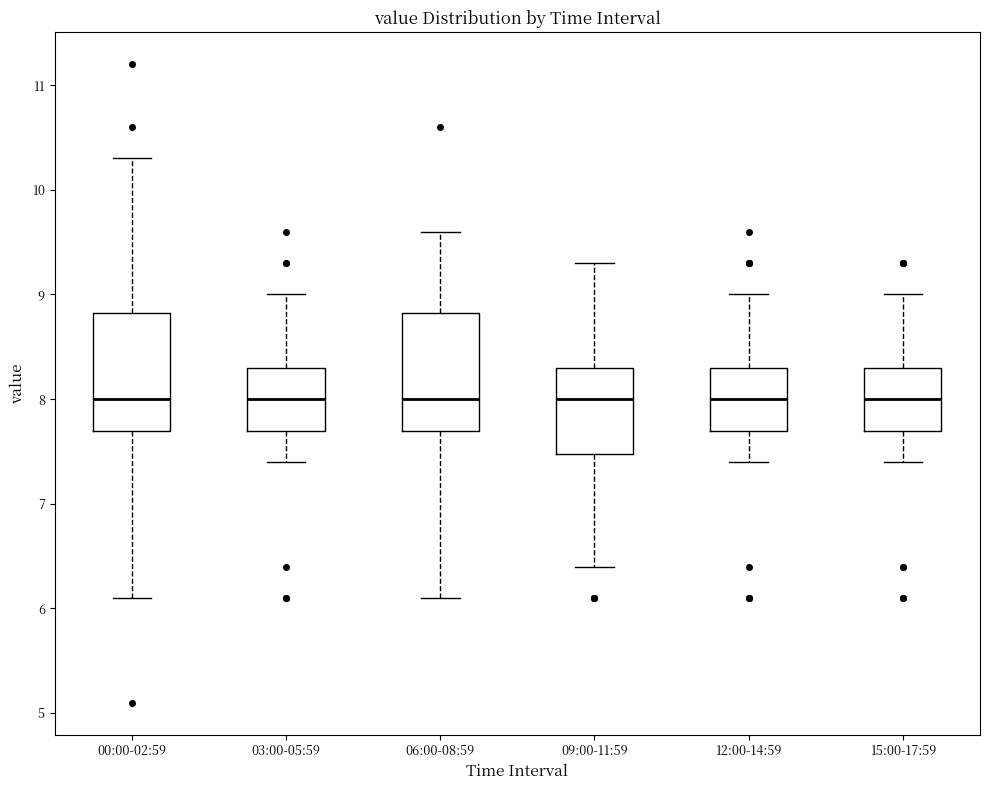

Reading left to right, transcribe this box plot: for each box, give where its median line is, the range the box spans, and where its two whiskers end, as read against the y-axis. The values are not printed on the chart, so give them approximately, as read against the axis.

00:00-02:59: median 8.0, box 7.7 to 8.8, whiskers 6.1 to 10.3
03:00-05:59: median 8.0, box 7.7 to 8.3, whiskers 7.4 to 9.0
06:00-08:59: median 8.0, box 7.7 to 8.8, whiskers 6.1 to 9.6
09:00-11:59: median 8.0, box 7.5 to 8.3, whiskers 6.4 to 9.3
12:00-14:59: median 8.0, box 7.7 to 8.3, whiskers 7.4 to 9.0
15:00-17:59: median 8.0, box 7.7 to 8.3, whiskers 7.4 to 9.0